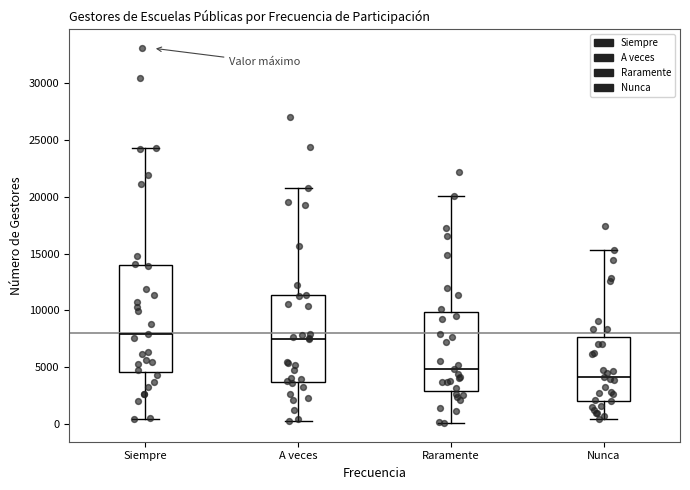

Comparing the boxes themselves (not the whiskers), which one is the tallest?

Siempre